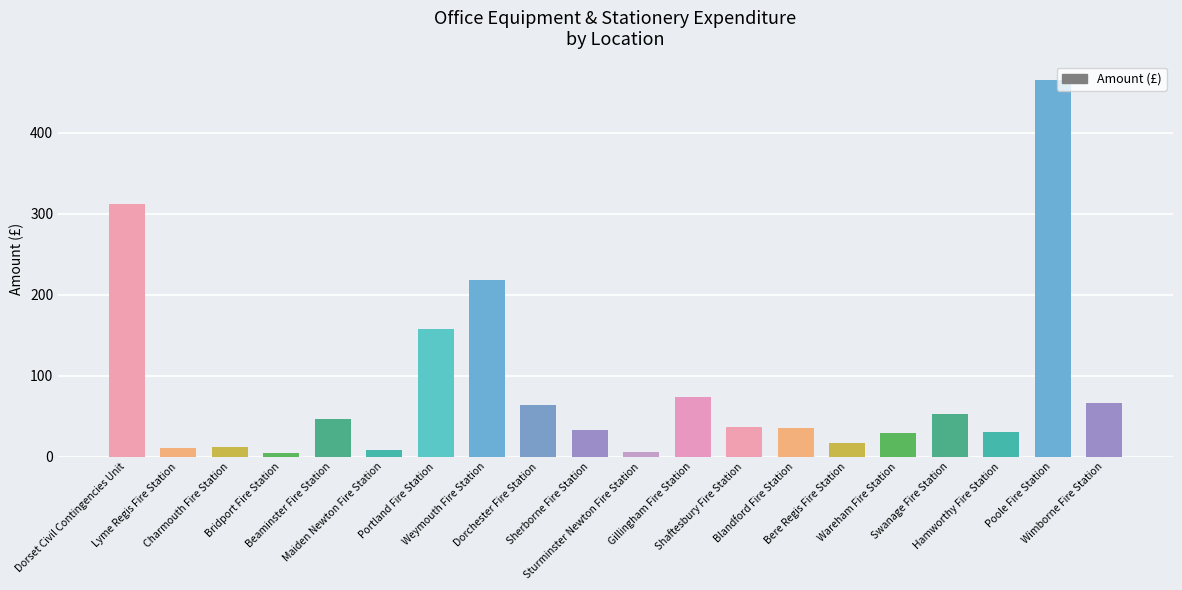

What is the maximum value shown in the chart?

464.5